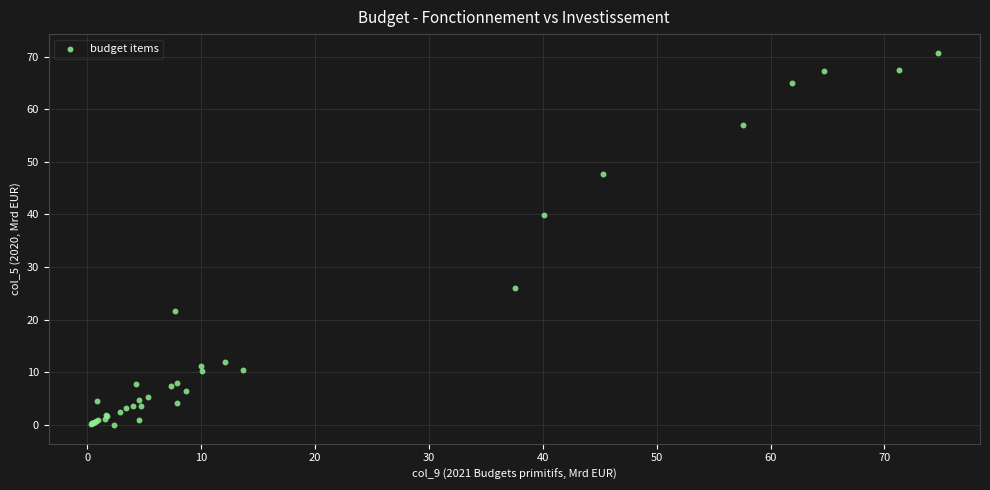

What Y value in the scatter plot is closest to 35?

39.9